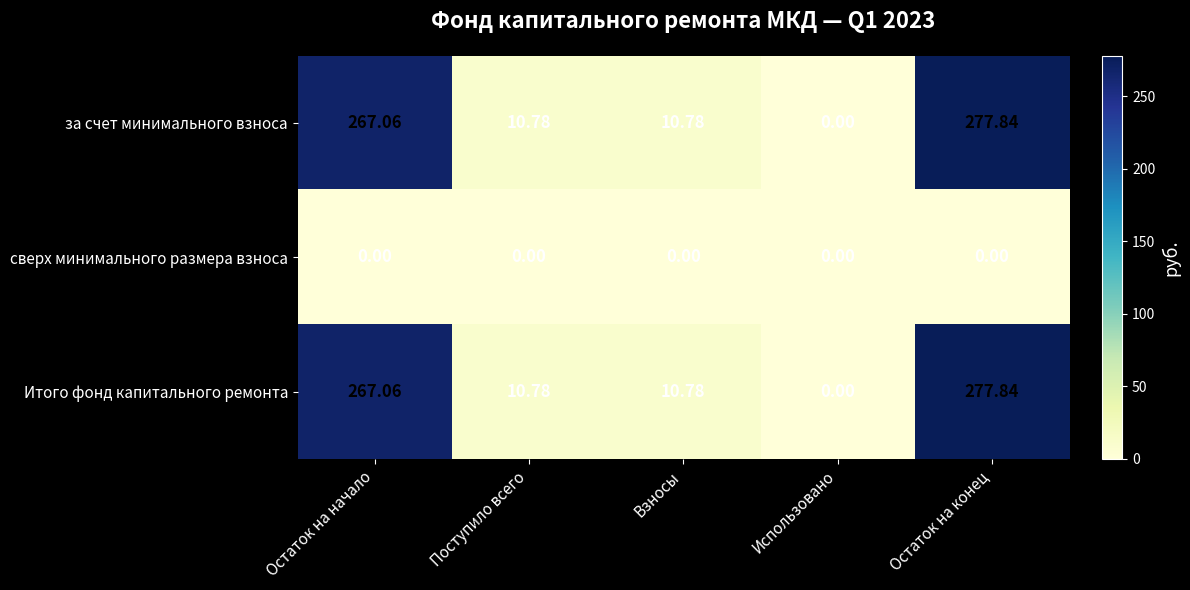

At which category is the sum across all series the highest?

Остаток на конец